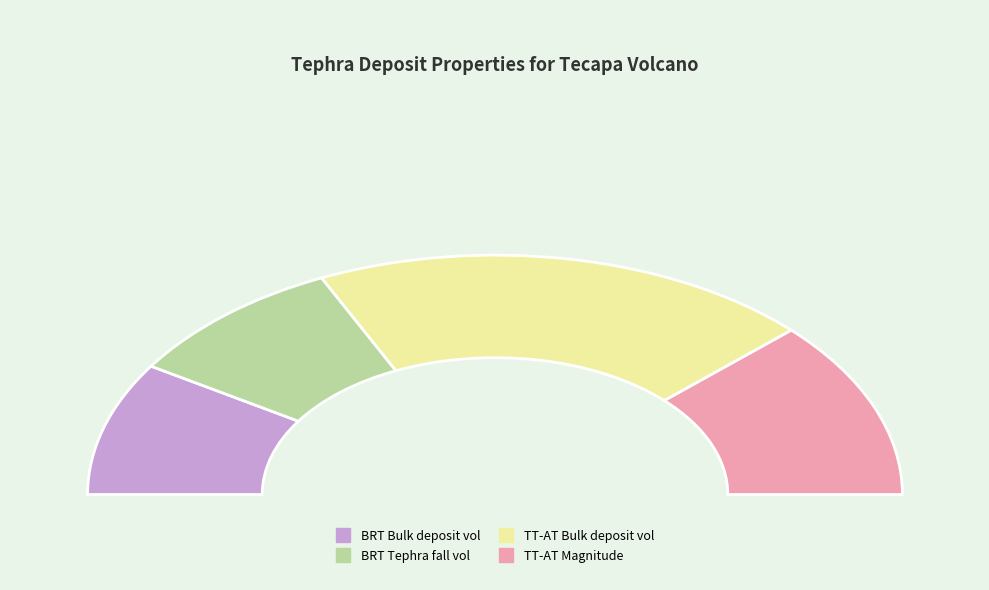

How many segments does this pie chart have?

4